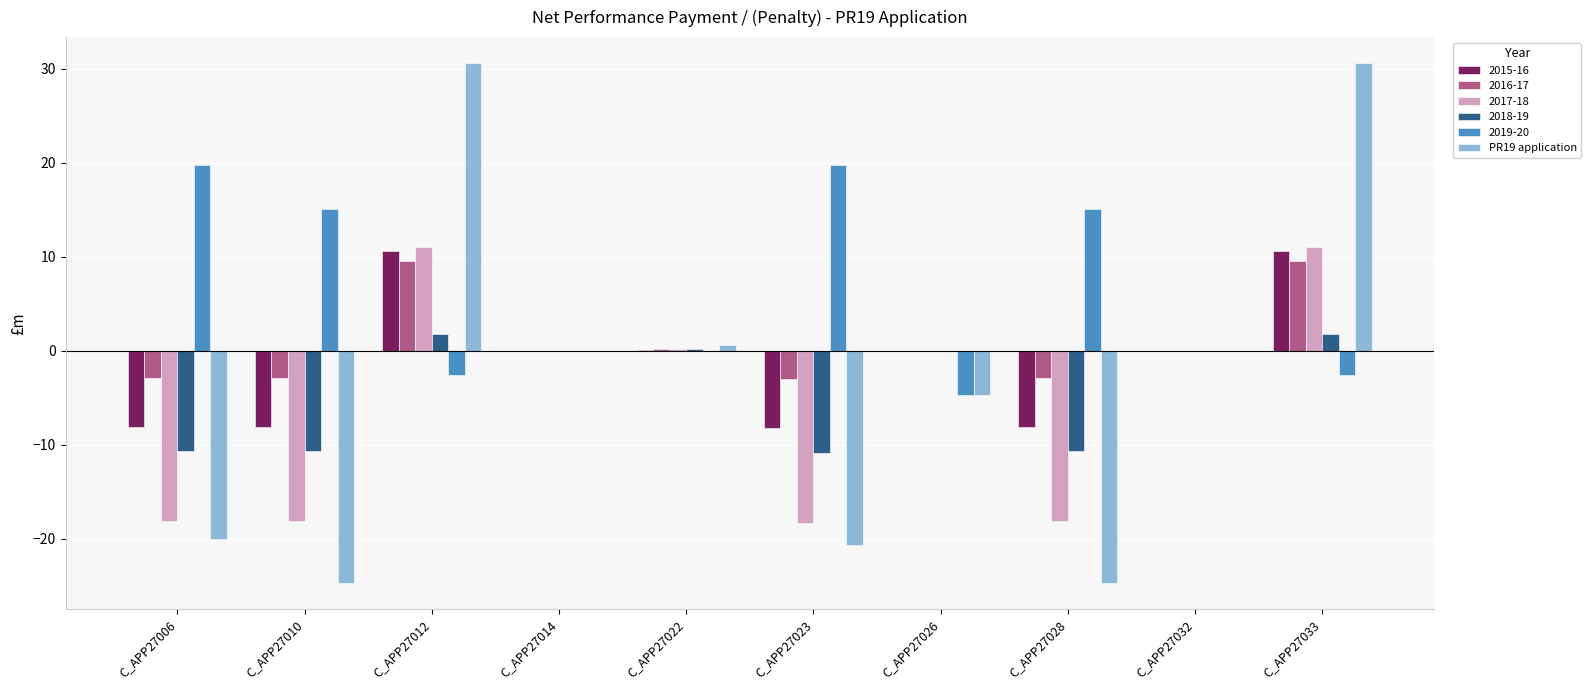

What is the sum of the 2019-20 values at C_APP27028 and C_APP27032?

15.1